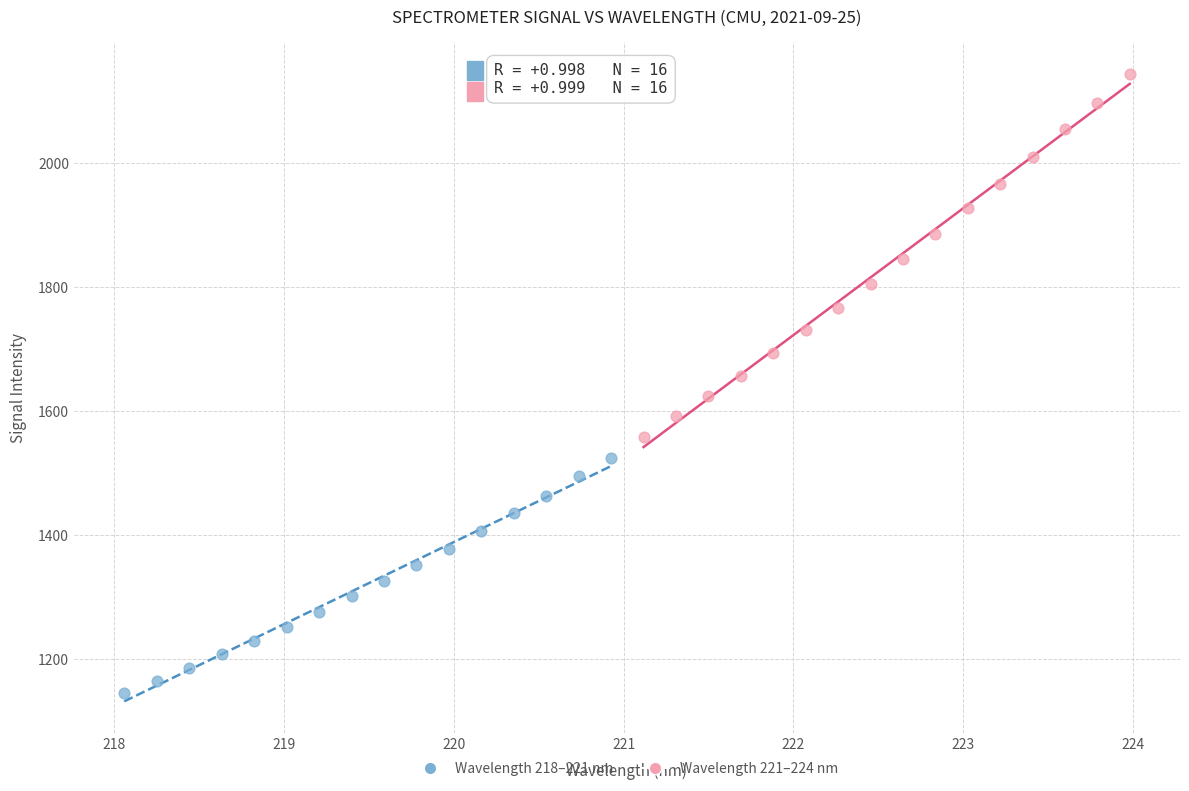

Which series has the largest Y range (max minus min)?

Wavelength 221–224 nm